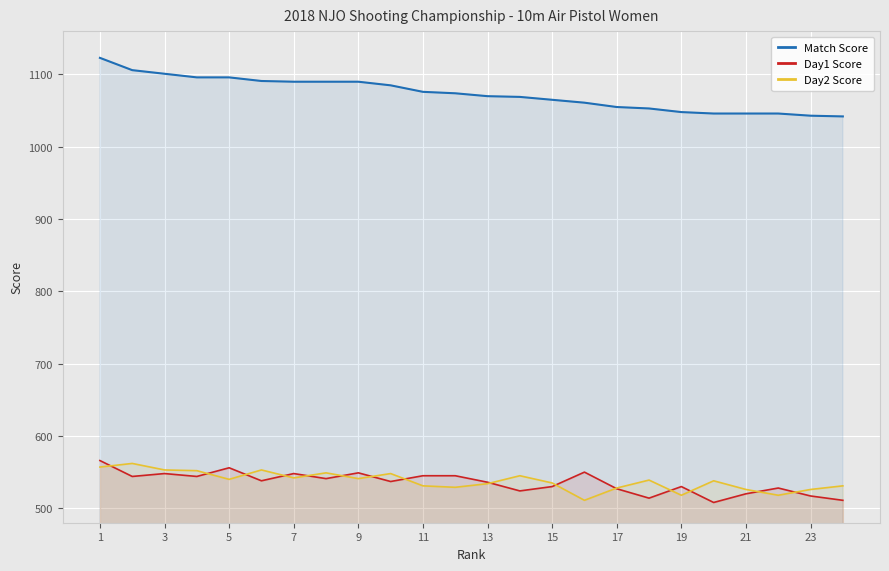

Is it true that Day1 Score equals 802 at 19?

False